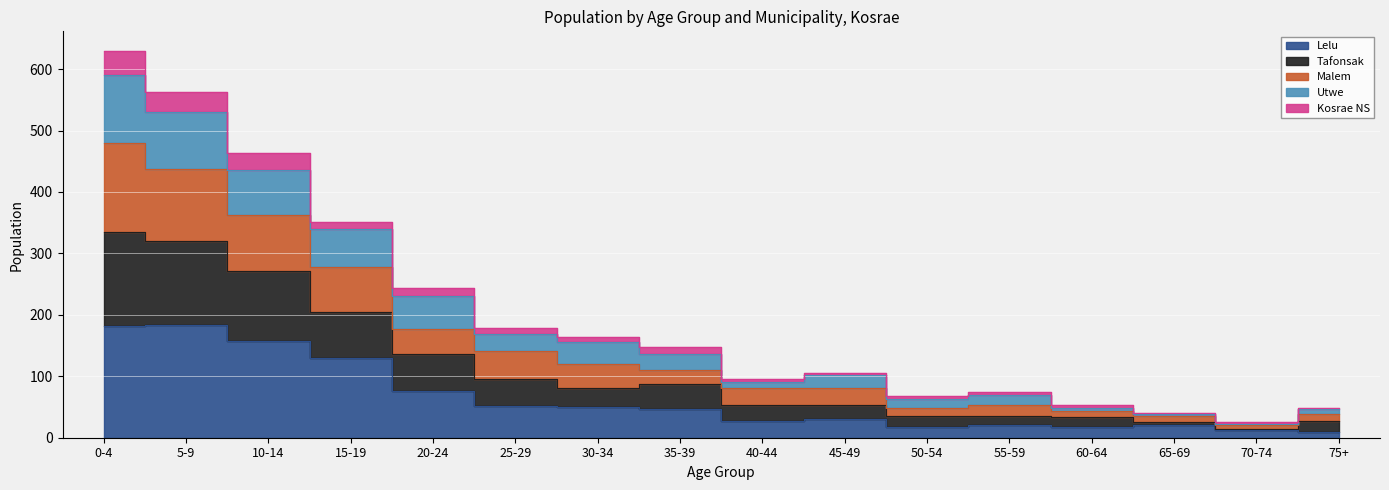

True or false: Malem and Utwe intersect in this chart.

False